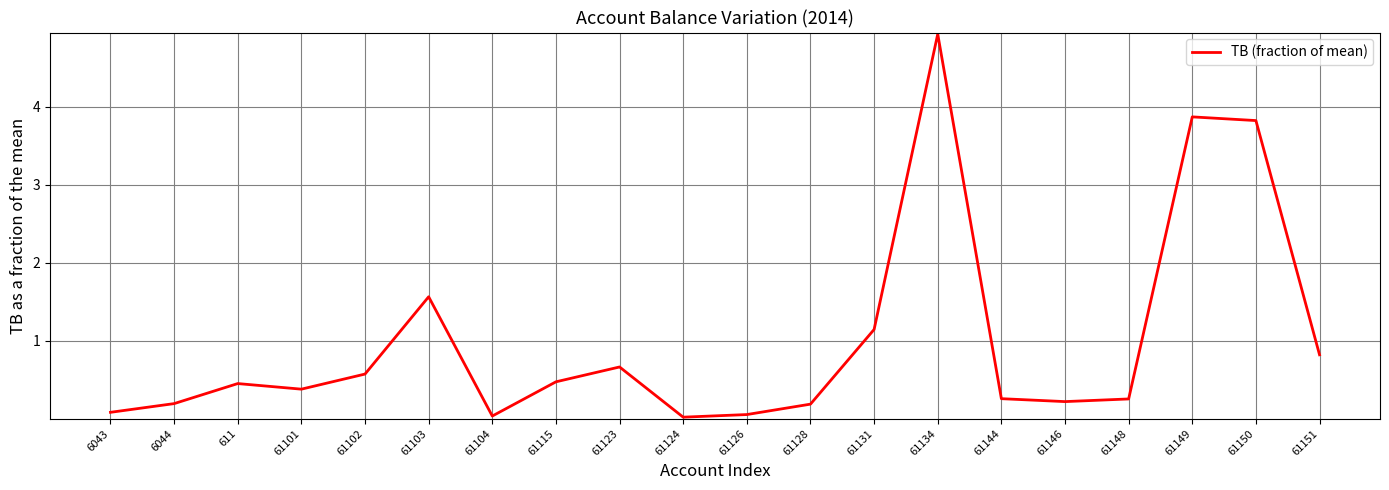

What is the sum of all values?

20.0